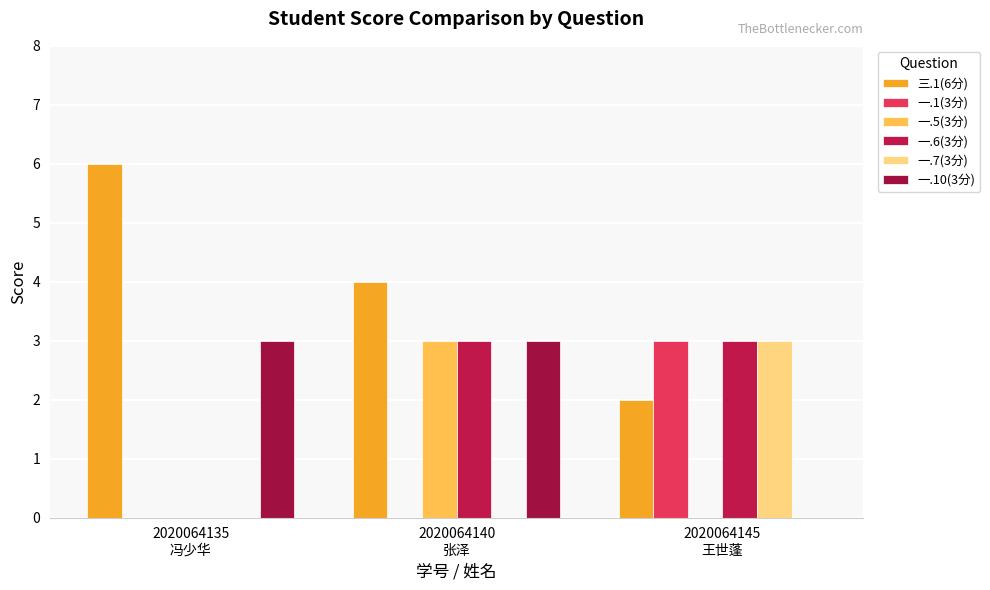

What is the difference between the 一.1(3分) values at 2020064140
张泽 and 2020064145
王世蓬?

3